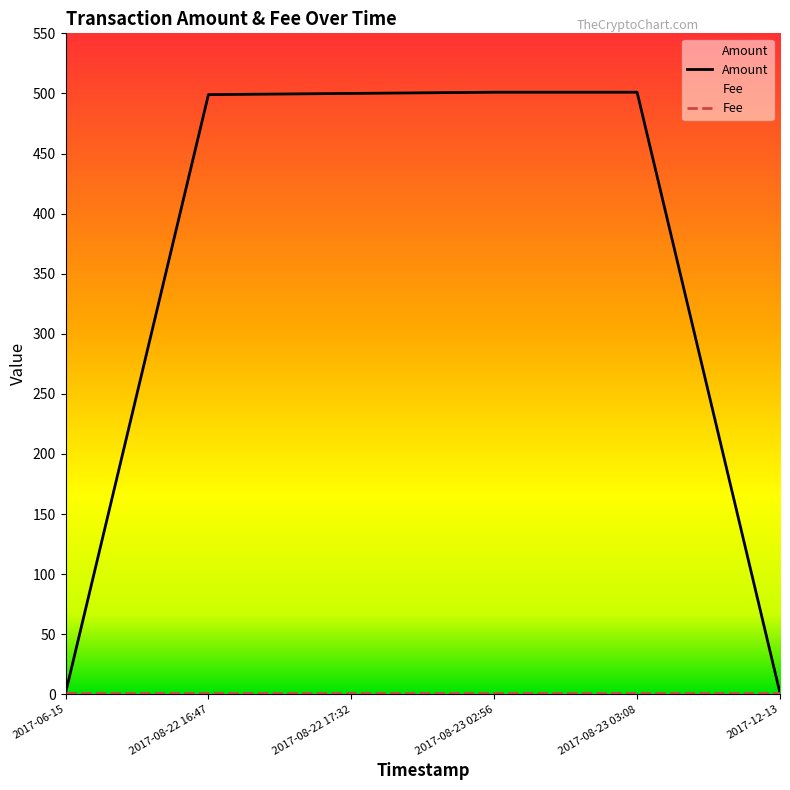

Reading right to left, what are all the values shown in this chart?

1	501	501	500	499	1